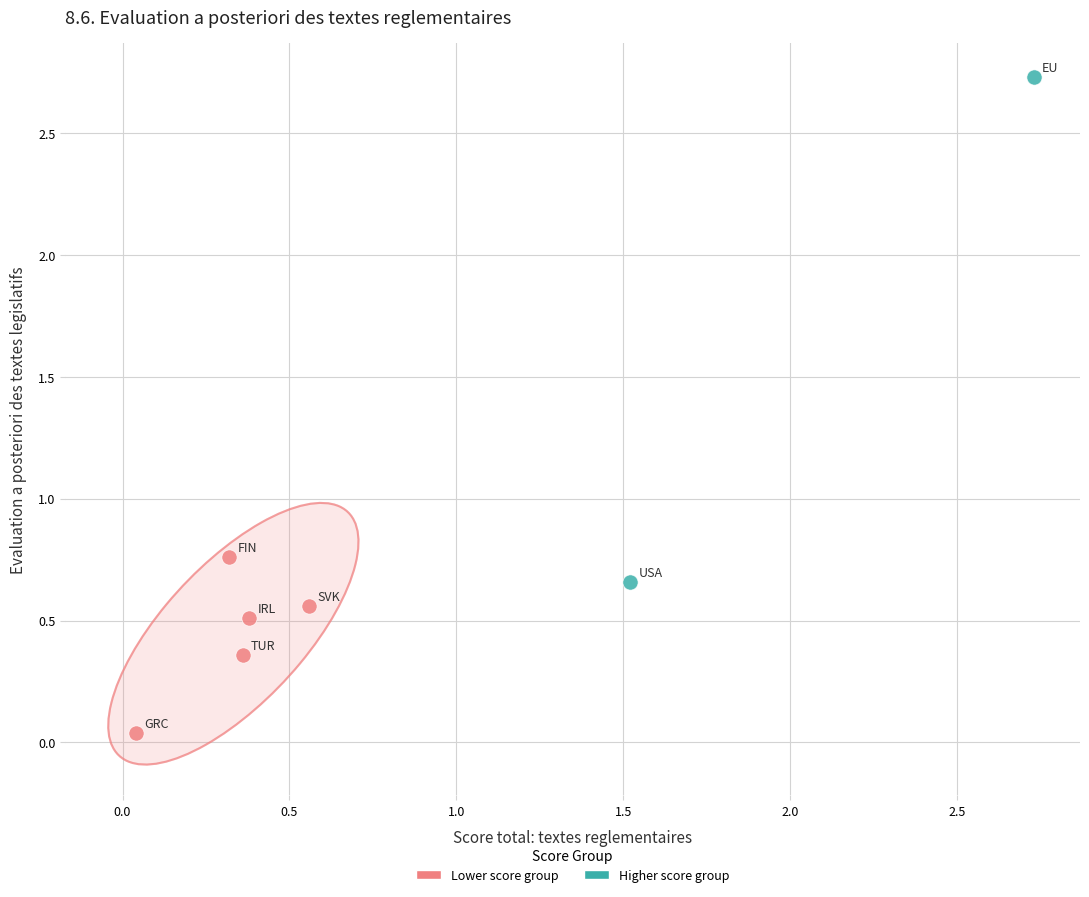

What are all the series names shown in the legend?

Lower score group, Higher score group